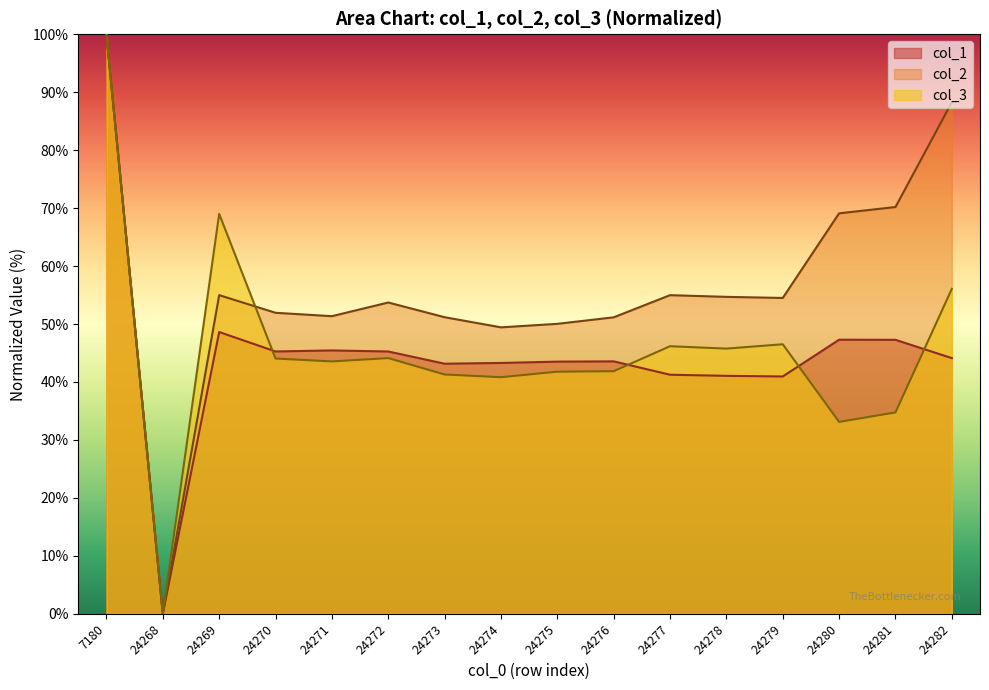

How many interior local peaks does the col_1 series have?

4